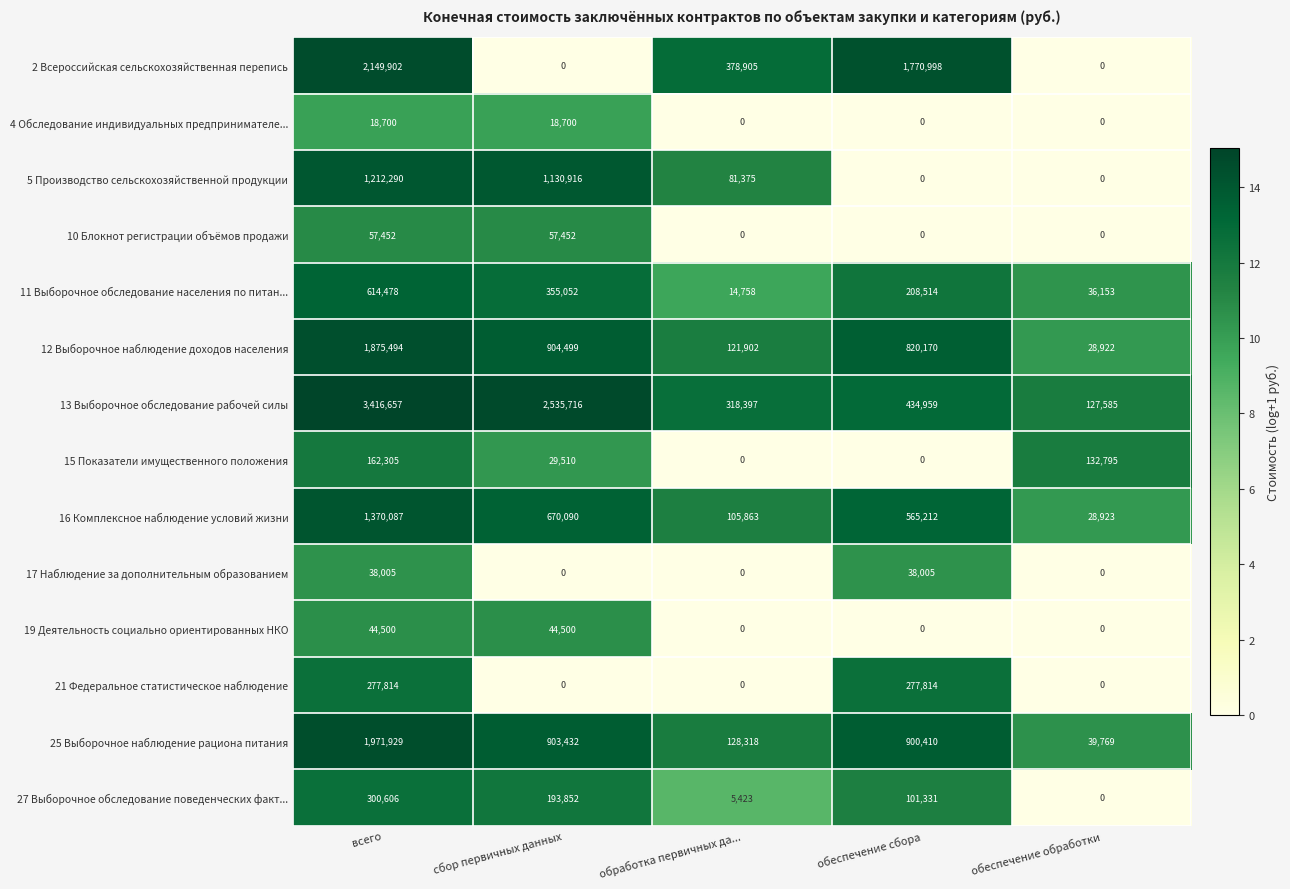

Count the number of categories in the chart.

5